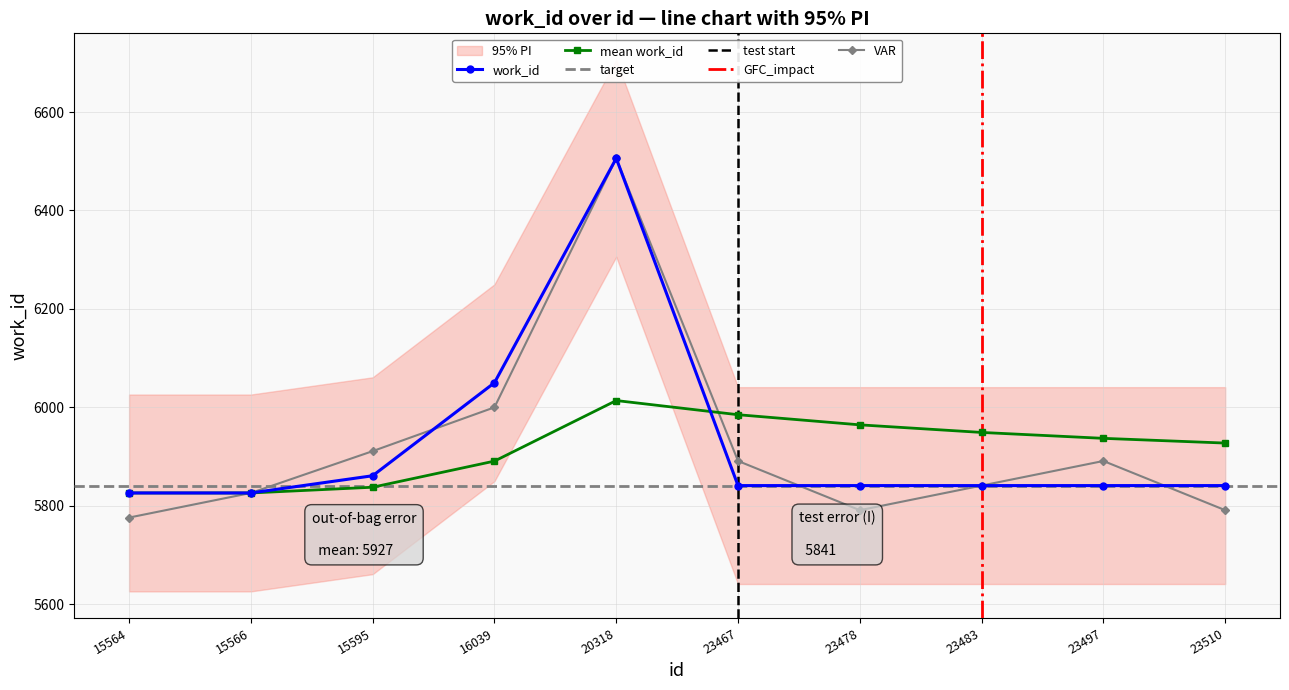

What is the difference between the maximum and minimum values?

680